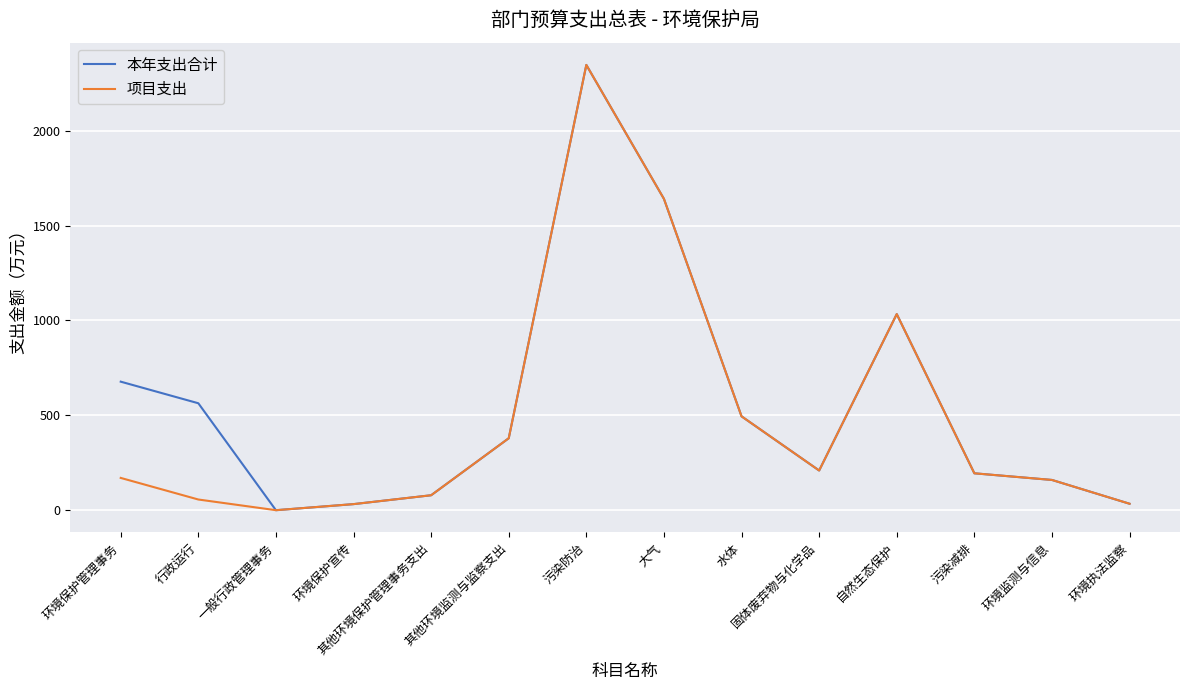

Is the value of 项目支出 at 环境执法监察 greater than the value of 本年支出合计 at 大气?

No